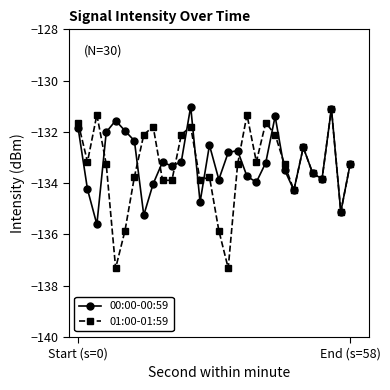

True or false: 01:00-01:59 has more than 1 points higher than both neighbors.

True